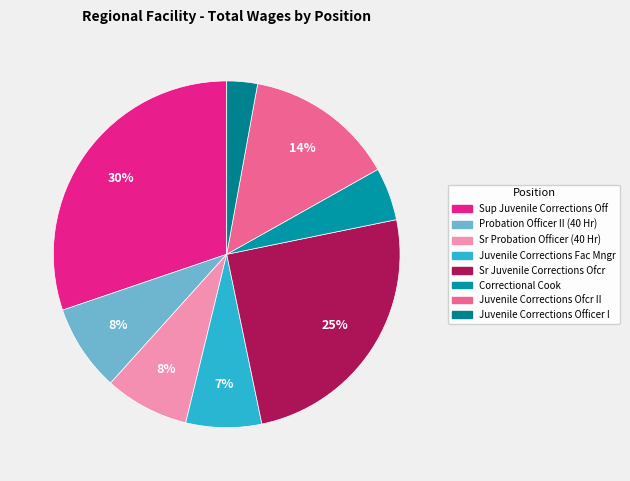

What percentage is the Juvenile Corrections Fac Mngr slice, to the nearest percent?

7%